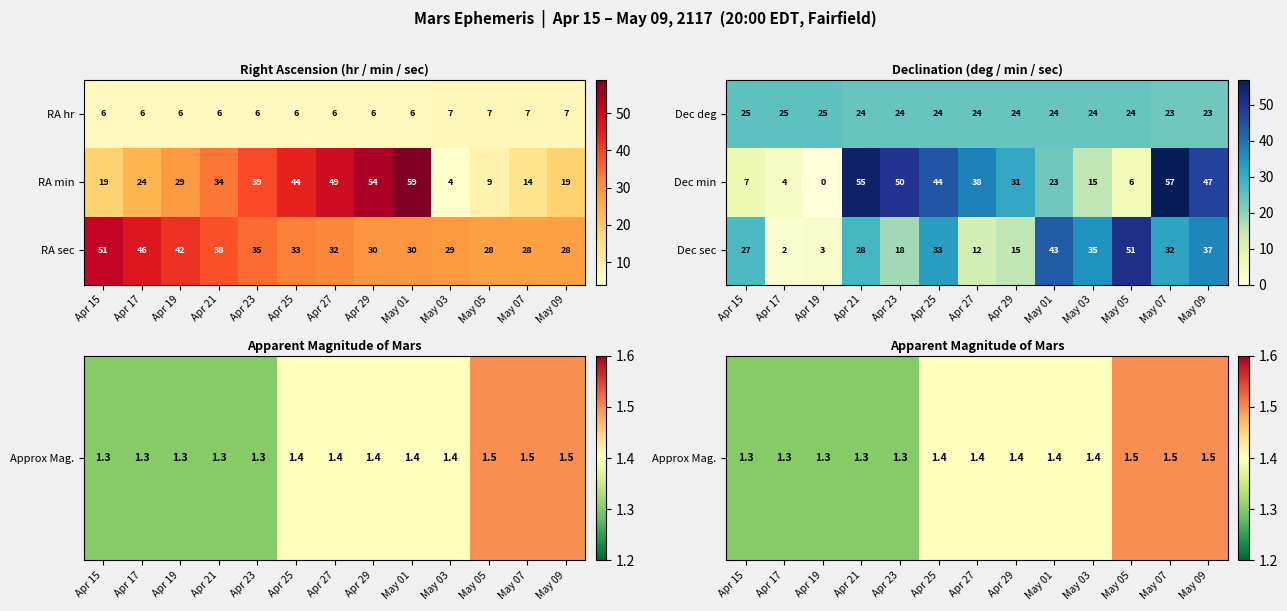

Where is Dec min nearest to the value 28?

Apr 29